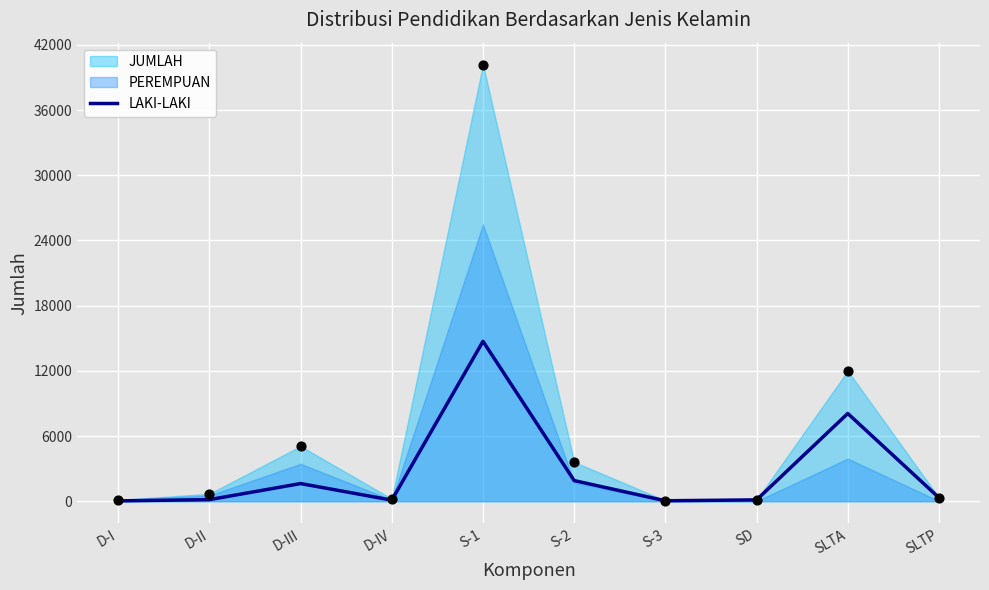

Between D-IV and SLTA, which is larger?

SLTA